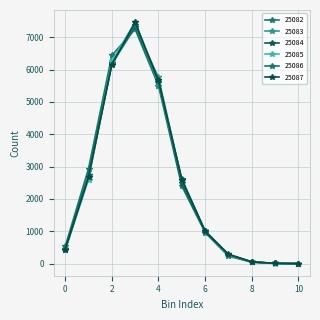

Is this an area chart (filled region under the line)?

No